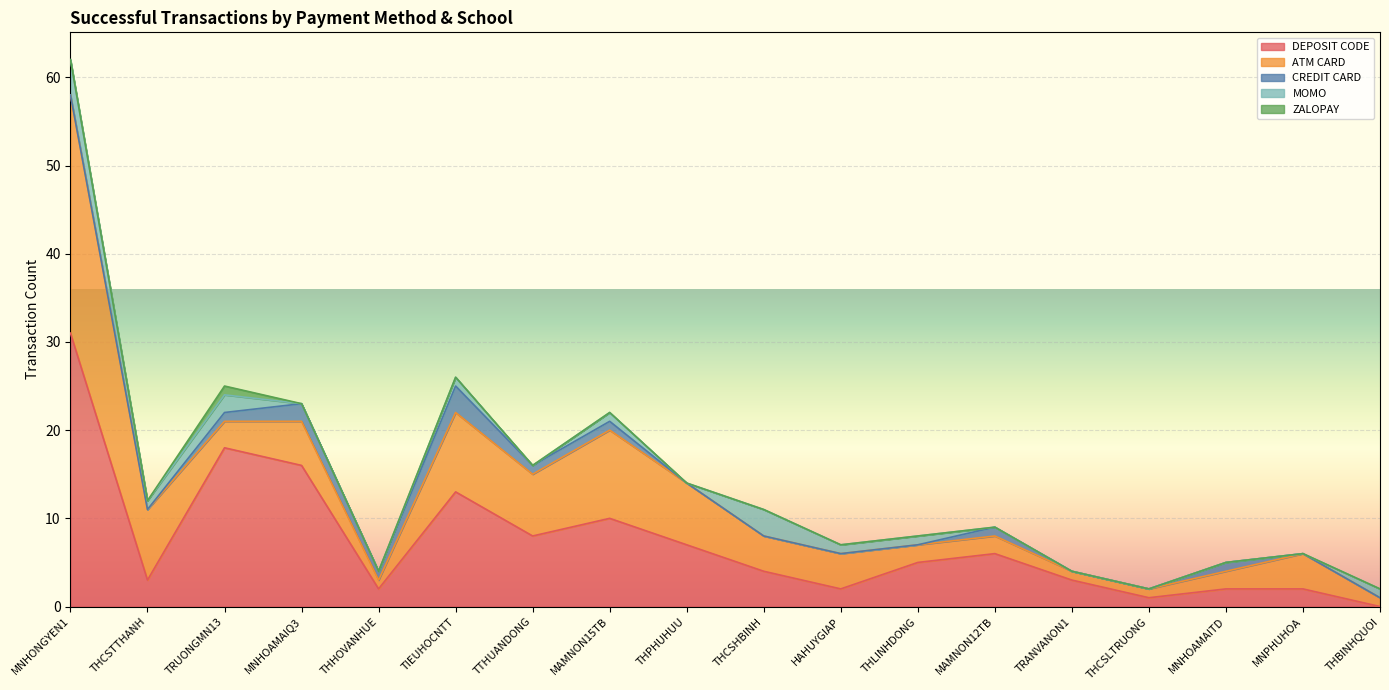

True or false: DEPOSIT CODE has more than 0 points higher than both neighbors.

True